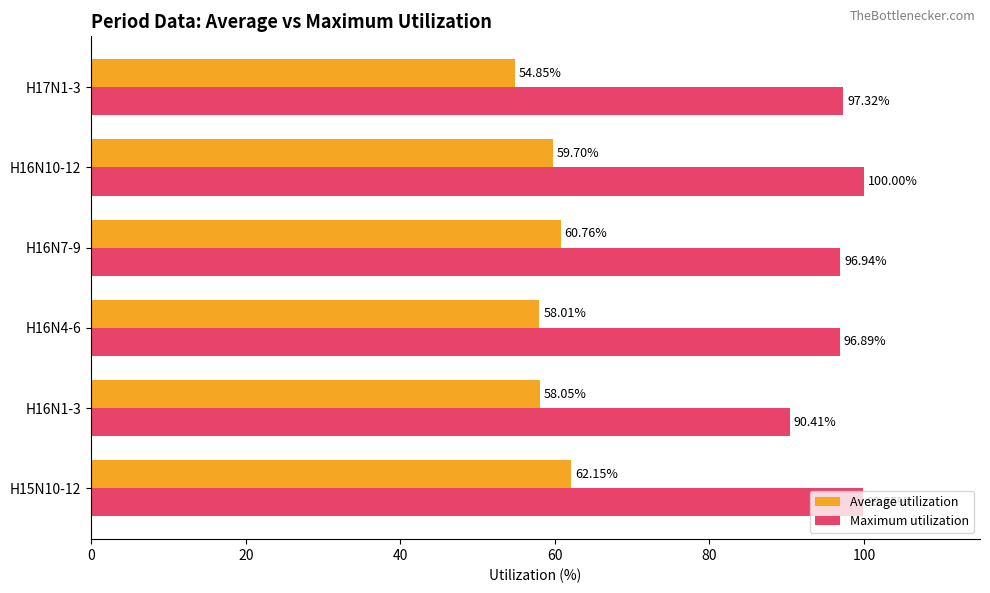

What is the difference between the maximum and minimum values in the Maximum utilization series?

9.6